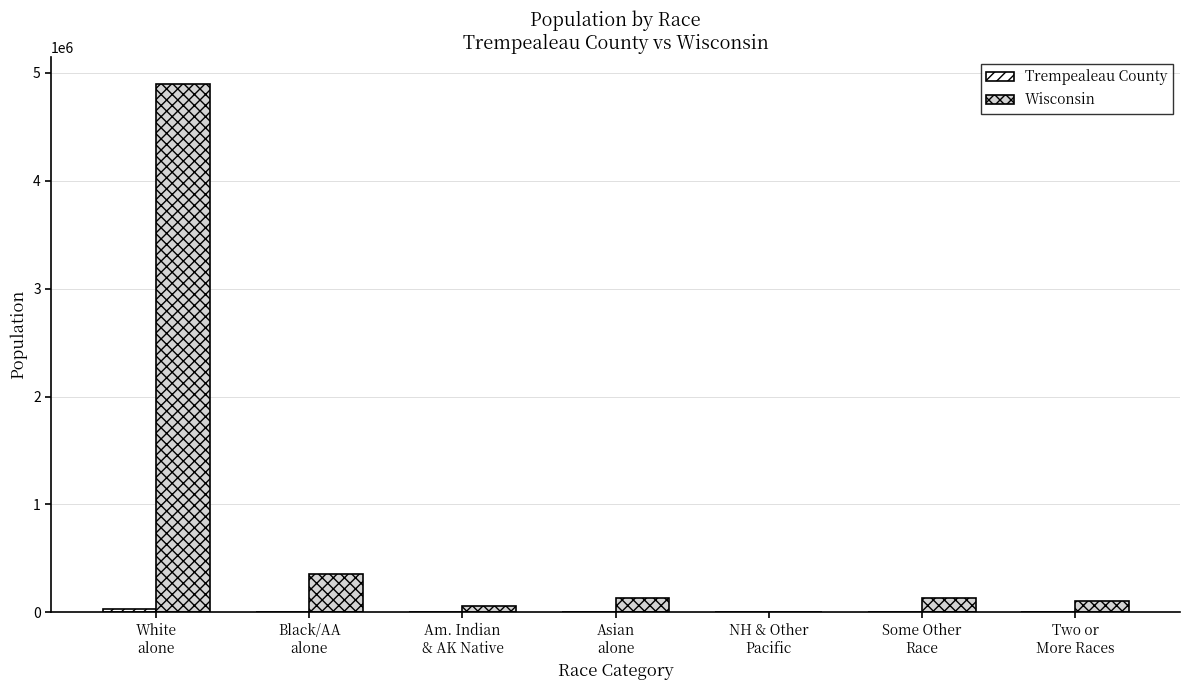

What is the greatest value displayed?

4902067